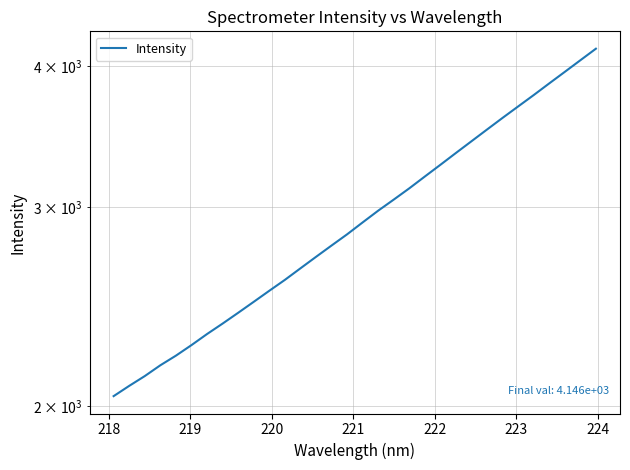

What is the difference between the maximum and minimum values?

2105.6